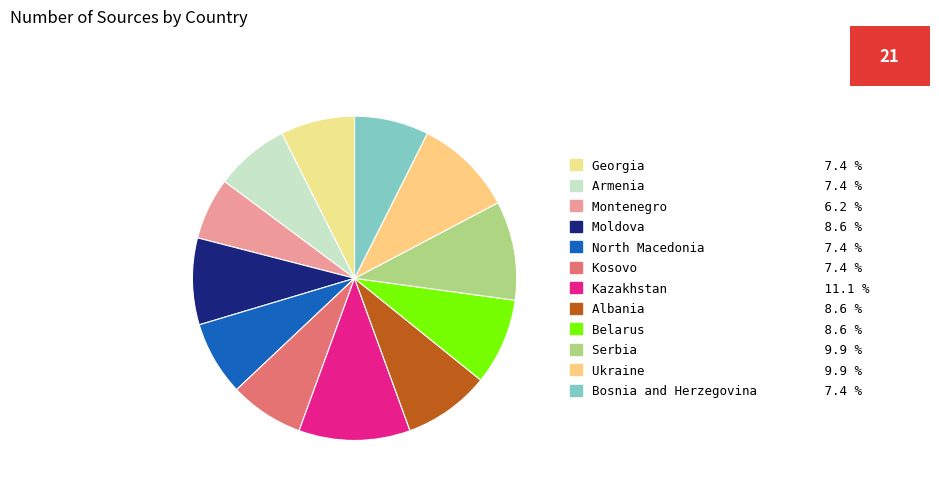

What percentage is the Kosovo slice, to the nearest percent?

7%